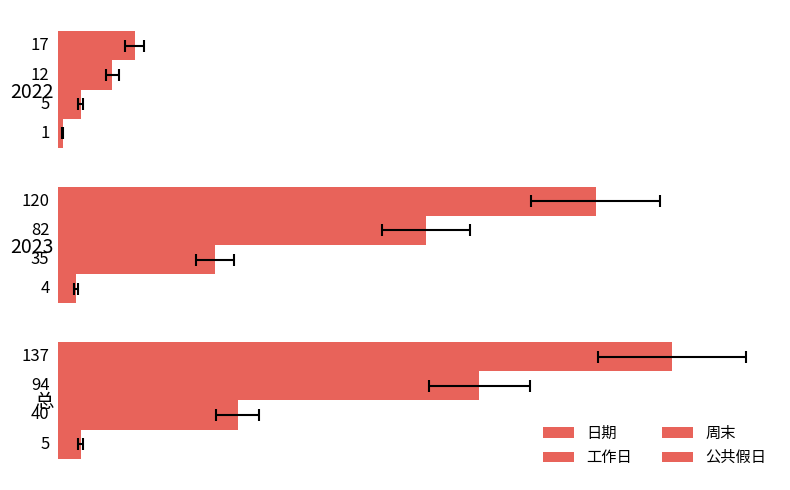

Between 2022 and 总, which series saw the biggest shift?

日期